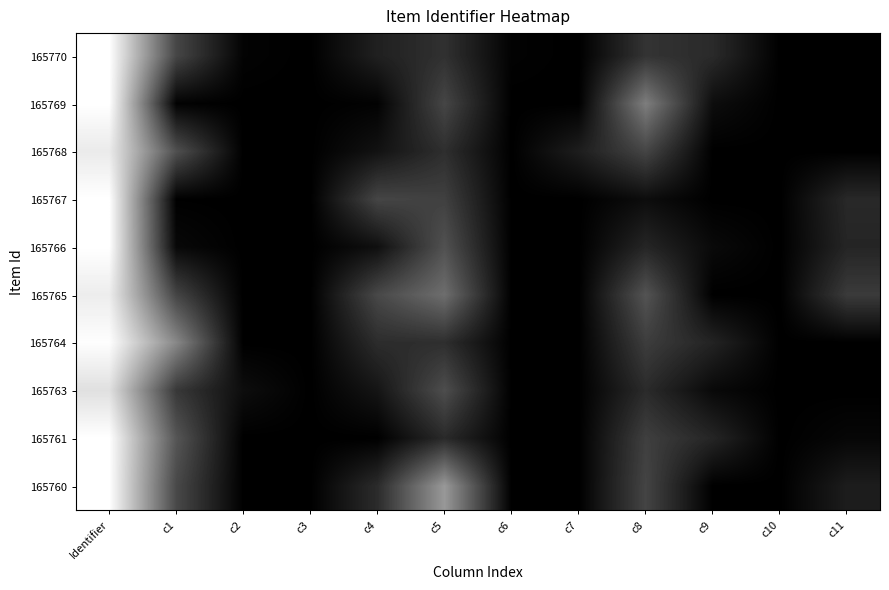

Reading right to left, list all the values displayed in this chart.

165770: c11=0.0	c10=0.0	c9=0.2	c8=0.2	c7=0.0	c6=0.0	c5=0.2	c4=0.1	c3=0.0	c2=0.0	c1=0.3	Identifier=1.0
165769: c11=0.0	c10=0.0	c9=0.1	c8=0.5	c7=0.0	c6=0.0	c5=0.3	c4=0.0	c3=0.0	c2=0.0	c1=0.0	Identifier=1.0
165768: c11=0.0	c10=0.0	c9=0.0	c8=0.3	c7=0.1	c6=0.0	c5=0.2	c4=0.1	c3=0.0	c2=0.0	c1=0.3	Identifier=0.9
165767: c11=0.2	c10=0.0	c9=0.0	c8=0.1	c7=0.0	c6=0.0	c5=0.3	c4=0.3	c3=0.0	c2=0.0	c1=0.0	Identifier=1.0
165766: c11=0.1	c10=0.0	c9=0.0	c8=0.1	c7=0.0	c6=0.0	c5=0.3	c4=0.1	c3=0.0	c2=0.0	c1=0.0	Identifier=1.0
165765: c11=0.2	c10=0.0	c9=0.0	c8=0.3	c7=0.0	c6=0.0	c5=0.4	c4=0.3	c3=0.0	c2=0.0	c1=0.3	Identifier=0.9
165764: c11=0.0	c10=0.0	c9=0.1	c8=0.2	c7=0.0	c6=0.0	c5=0.2	c4=0.2	c3=0.0	c2=0.0	c1=0.5	Identifier=1.0
165763: c11=0.0	c10=0.0	c9=0.0	c8=0.2	c7=0.0	c6=0.0	c5=0.3	c4=0.1	c3=0.0	c2=0.1	c1=0.2	Identifier=0.9
165761: c11=0.0	c10=0.0	c9=0.1	c8=0.2	c7=0.0	c6=0.0	c5=0.2	c4=0.0	c3=0.0	c2=0.0	c1=0.3	Identifier=1.0
165760: c11=0.1	c10=0.0	c9=0.0	c8=0.3	c7=0.0	c6=0.0	c5=0.6	c4=0.2	c3=0.0	c2=0.0	c1=0.3	Identifier=1.0